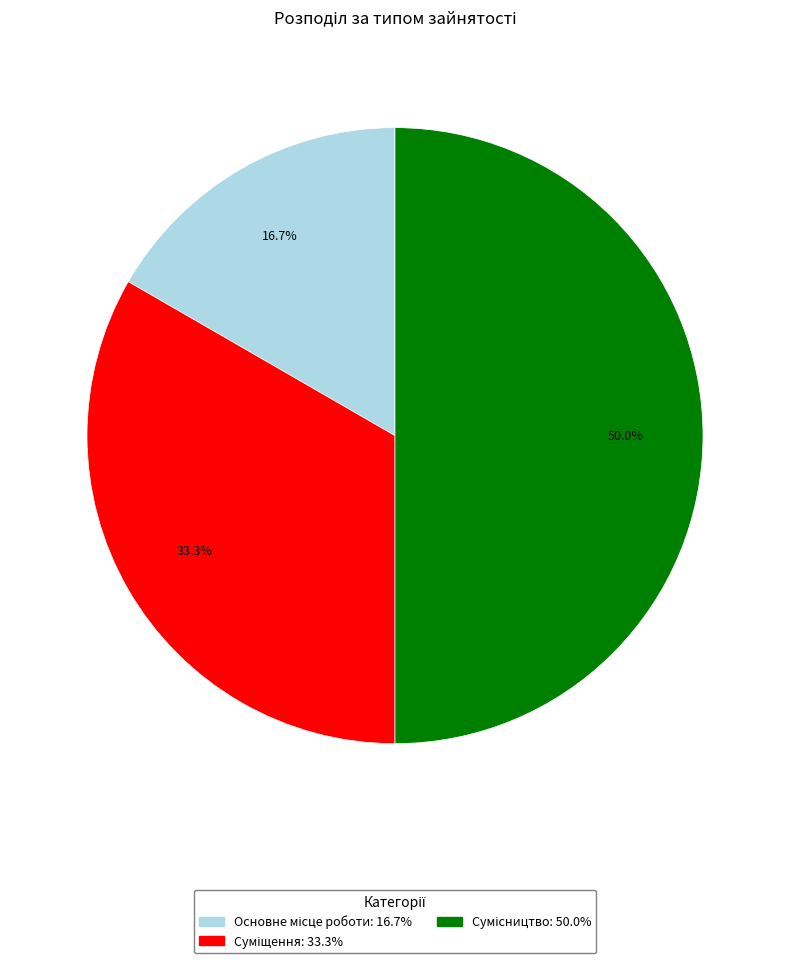

Count the number of slices in the pie.

3